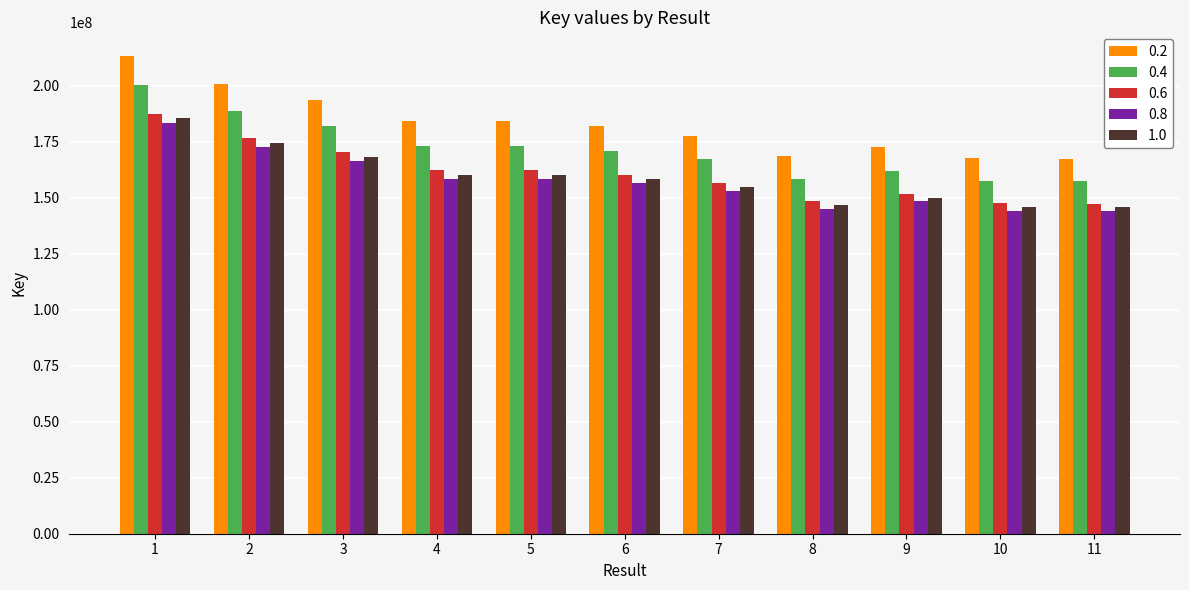

At how many categories does at least one series exceed 155556895?

11